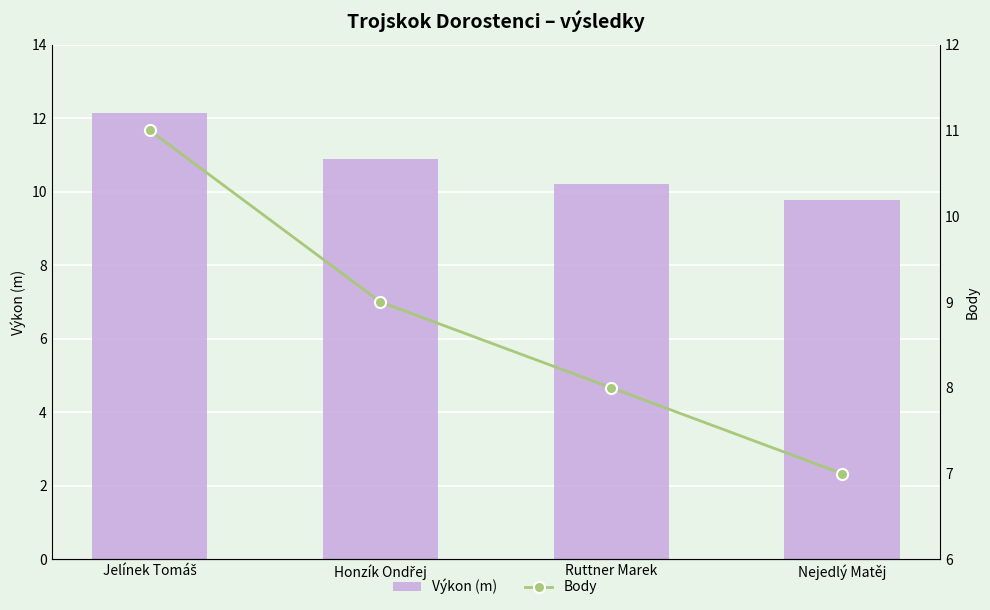

At which label does Výkon (m) reach its minimum?

Nejedlý Matěj